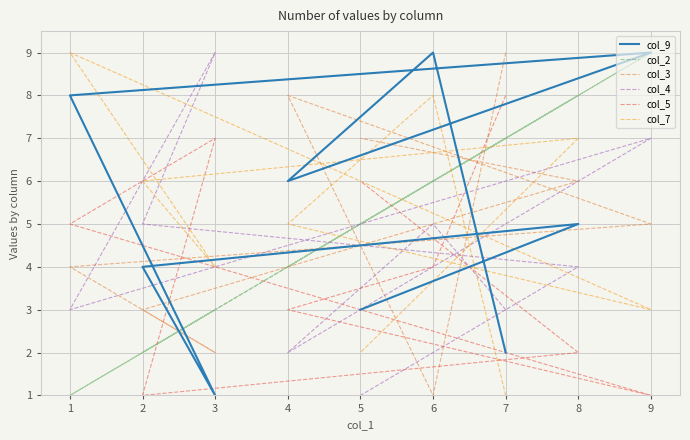

How many intersections are there between col_3 and col_4?

6